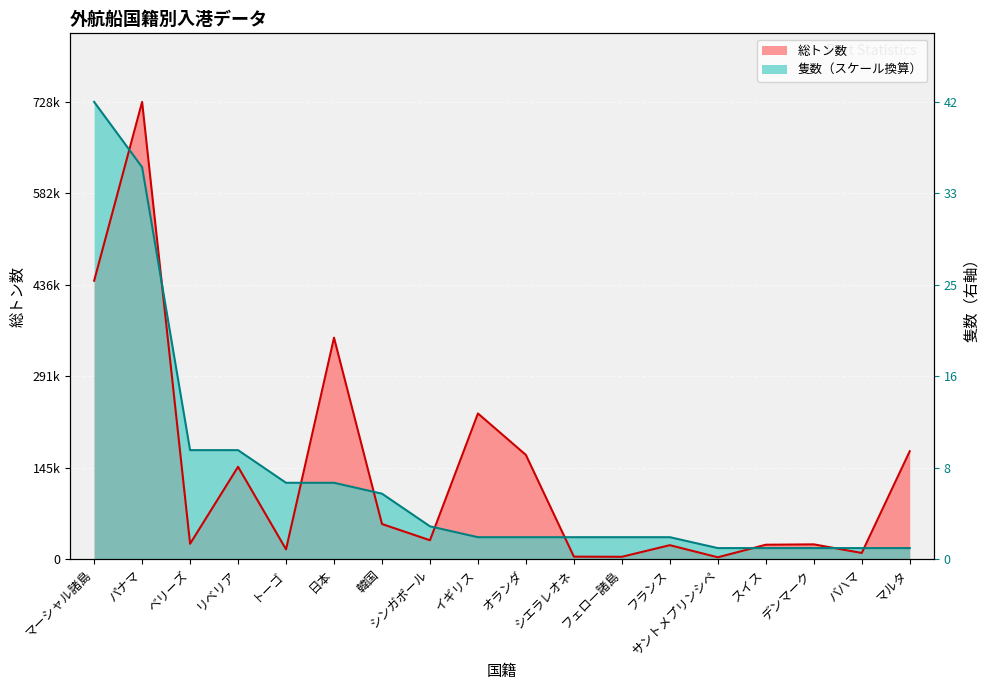

Reading left to right, what are all the values shown in this chart?

総トン数: 443260.0	728148.0	24205.0	146856.0	15290.0	352563.0	55689.0	29820.0	231812.0	165724.0	3699.0	3482.0	21984.0	2690.0	22697.0	23281.0	9587.0	171598.0
隻数: 728148.0	624126.9	173368.6	173368.6	121358.0	121358.0	104021.1	52010.6	34673.7	34673.7	34673.7	34673.7	34673.7	17336.9	17336.9	17336.9	17336.9	17336.9